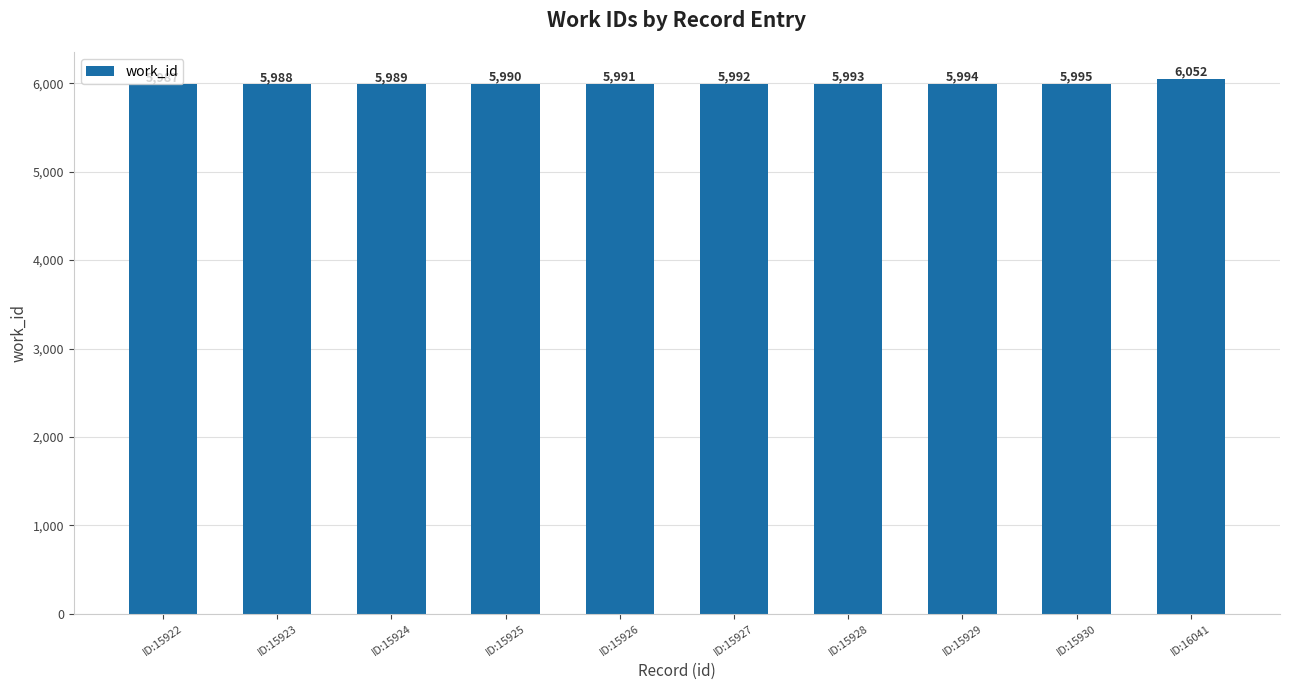

What is the change in value from ID:15925 to ID:15928?

+3